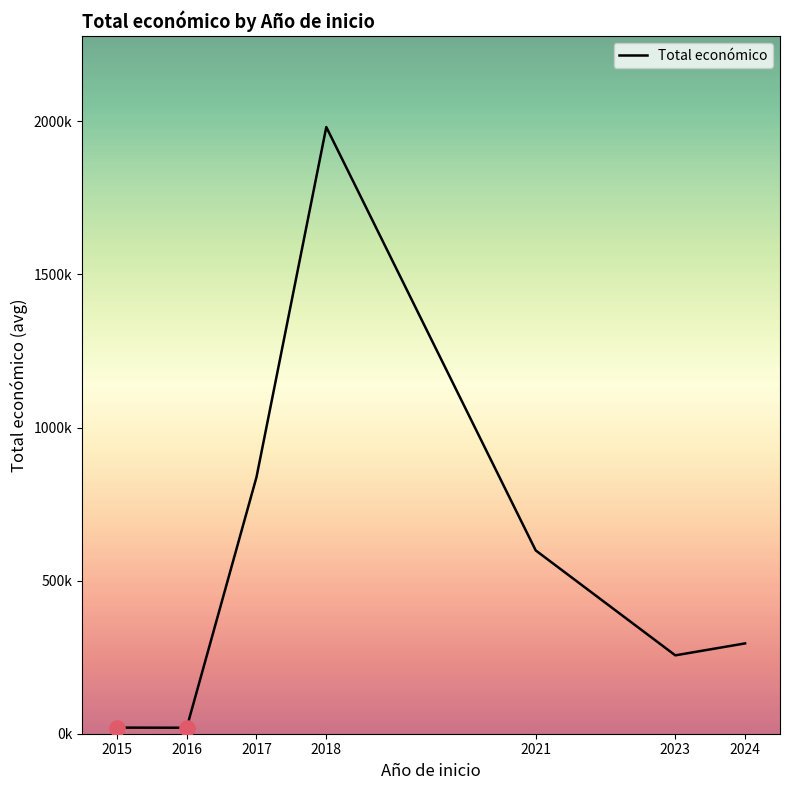

Does the chart have visible grid lines?

No